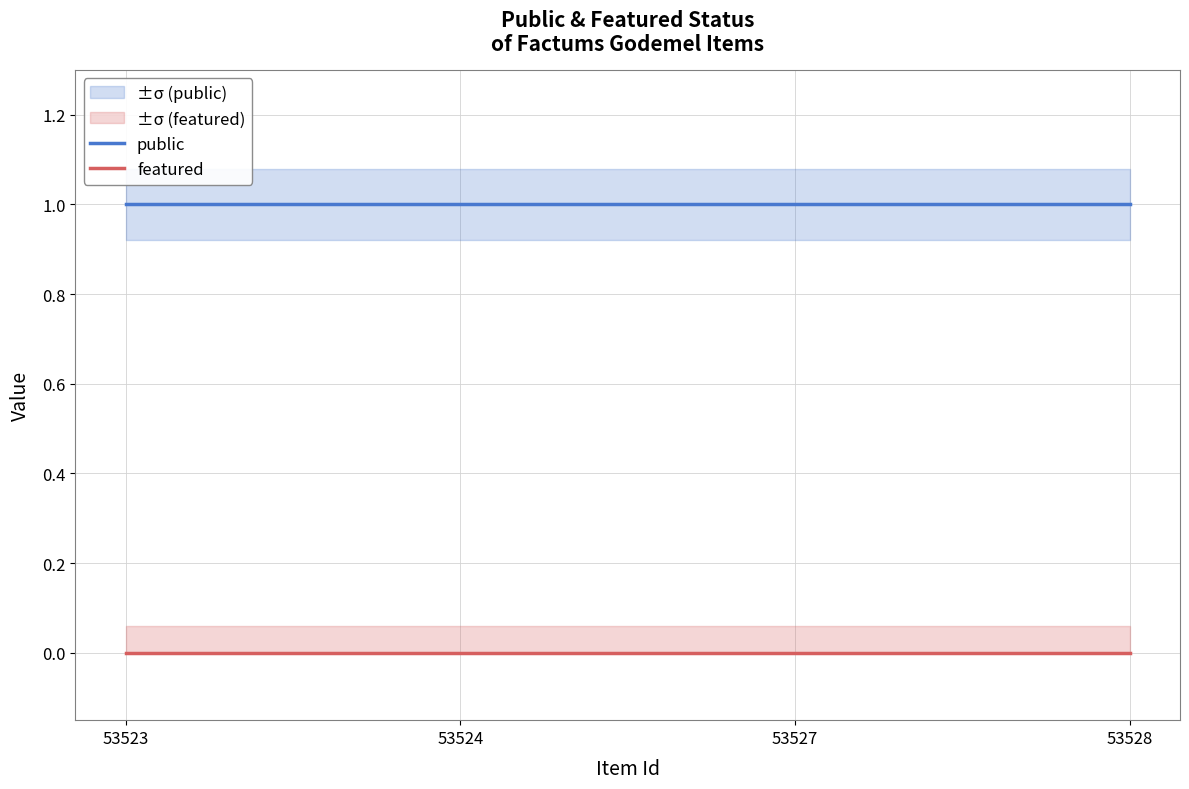

Is the value of featured at 53527 greater than the value of public at 53523?

No